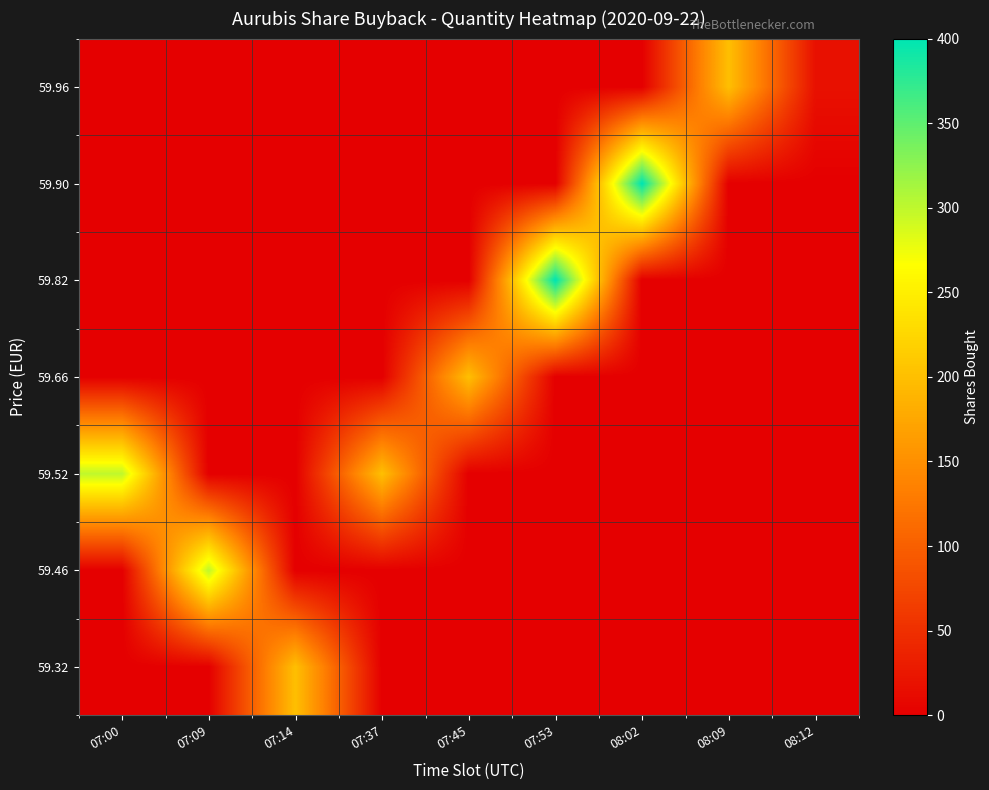

List the series in order of their peak value, lowest first.

59.32, 59.66, 59.96, 59.46, 59.52, 59.82, 59.90